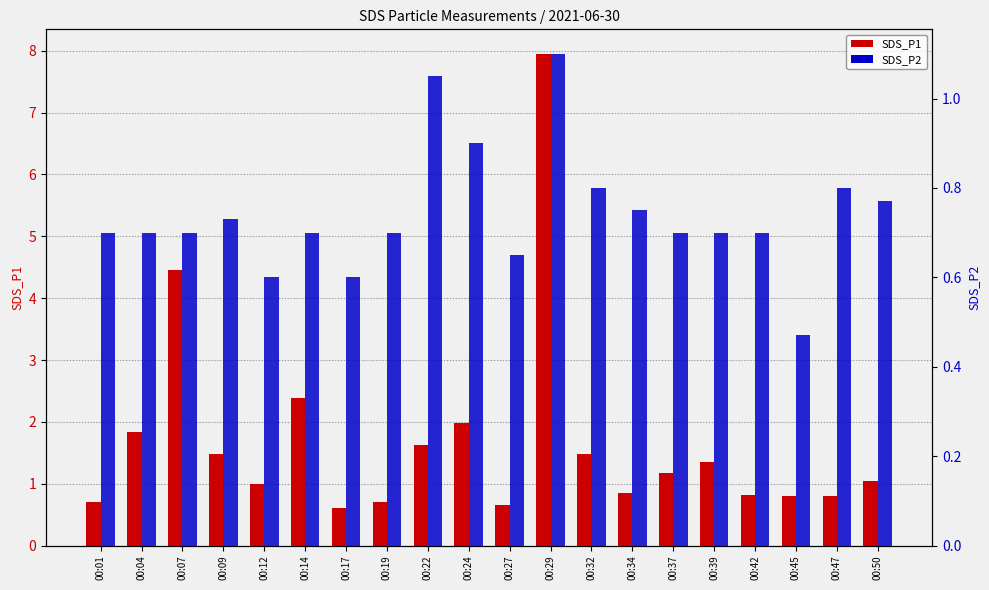

Reading left to right, what are all the values shown in this chart?

SDS_P1: 0.7	1.8	4.5	1.5	1.0	2.4	0.6	0.7	1.6	2.0	0.7	8.0	1.5	0.8	1.2	1.4	0.8	0.8	0.8	1.1
SDS_P2: 0.7	0.7	0.7	0.7	0.6	0.7	0.6	0.7	1.1	0.9	0.7	1.1	0.8	0.8	0.7	0.7	0.7	0.5	0.8	0.8